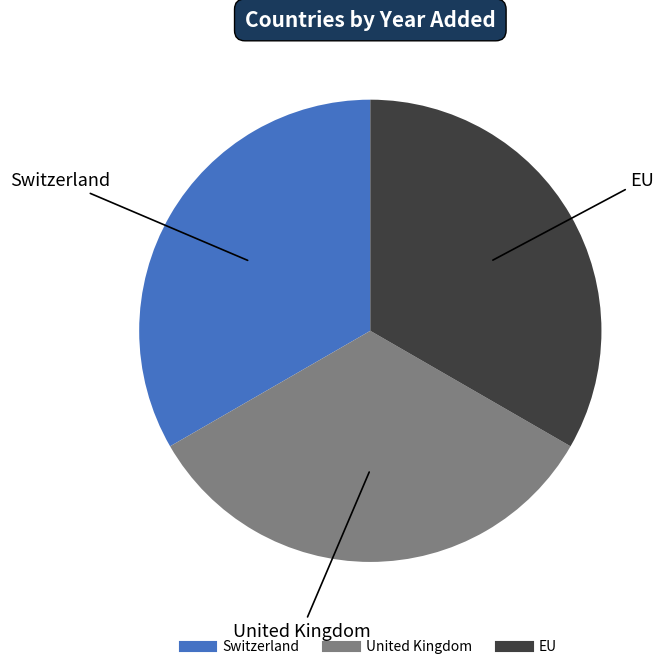

Is EU the majority of the pie?

No